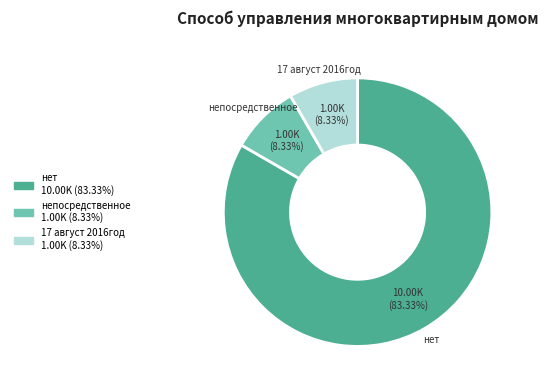

Which slice is the largest?

нет